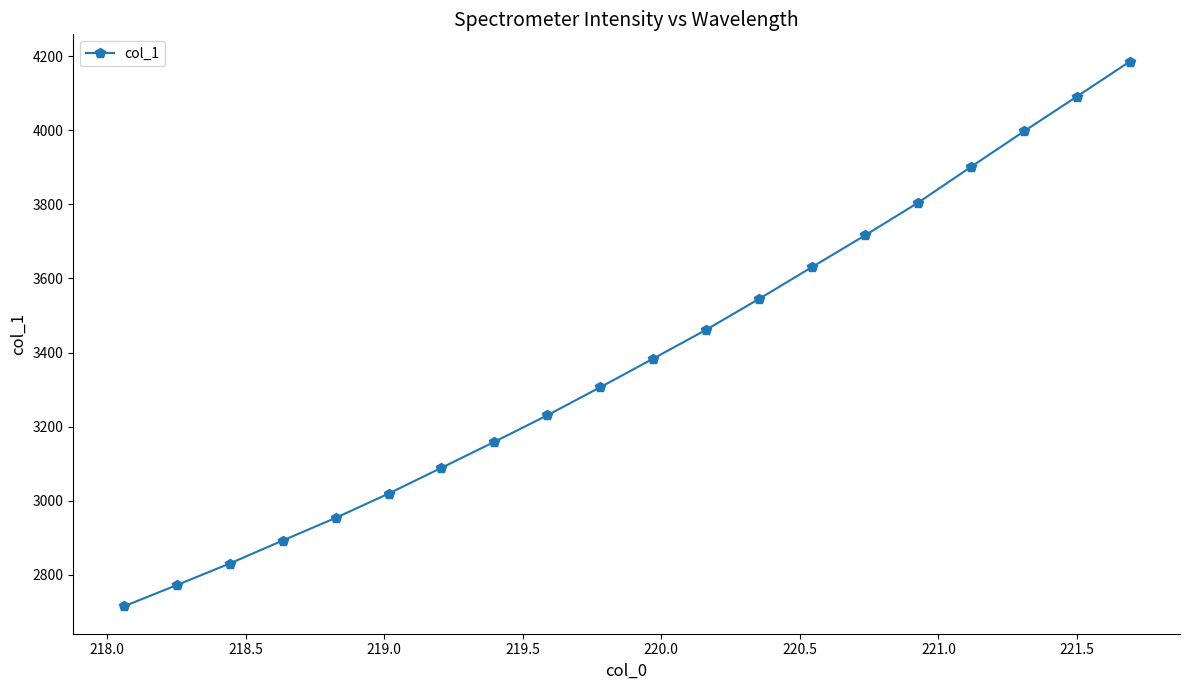

What is the greatest value displayed?

4185.6